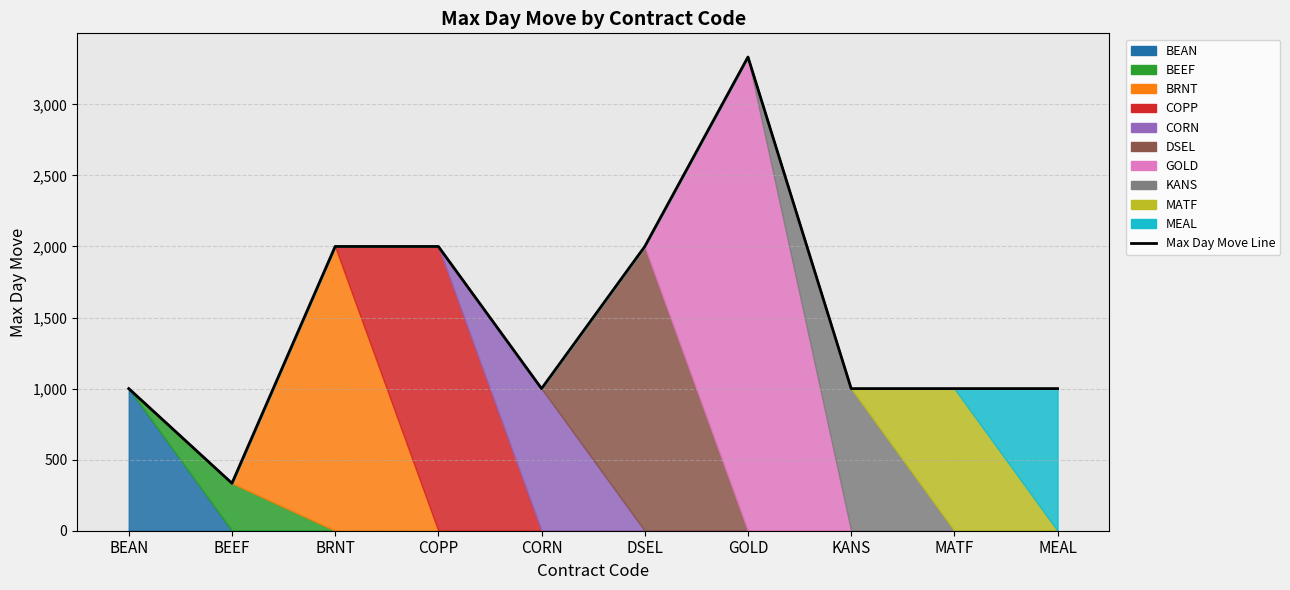

Reading right to left, what are all the values shown in this chart?

1000	1000	1000	3333	2000	1000	2000	2000	334	1000